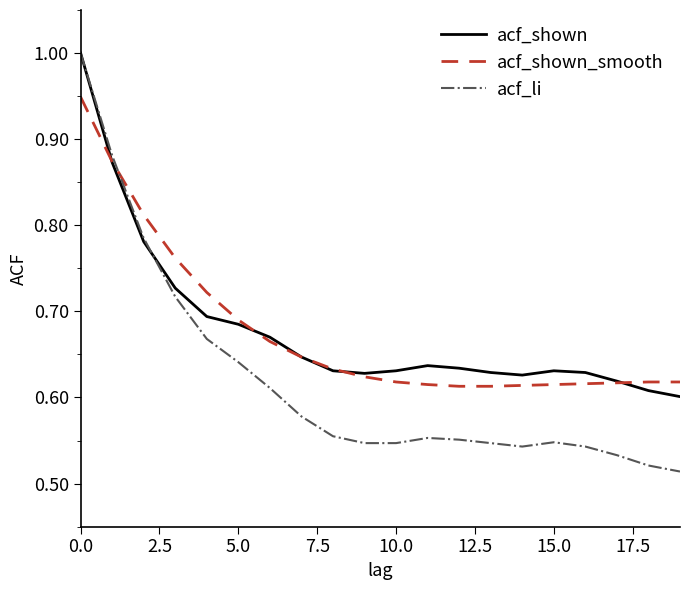

Which series ends up on top after the final intersection of acf_shown and acf_shown_smooth?

acf_shown_smooth